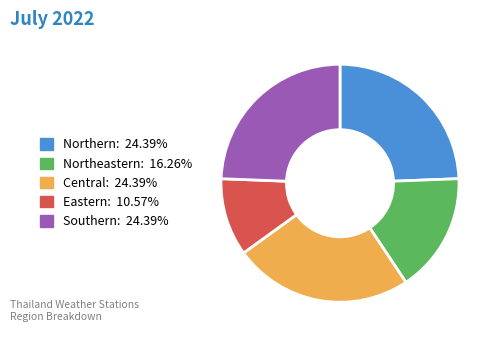

Between Eastern and Northern, which is larger?

Northern